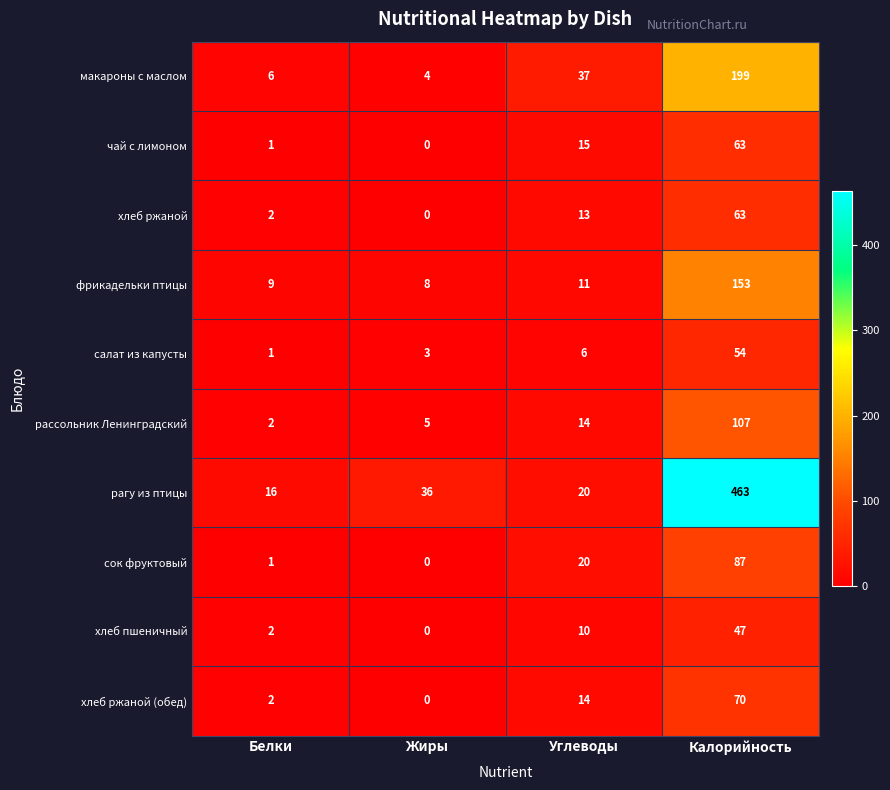

What is the difference between the макароны с маслом values at Белки and Калорийность?

193